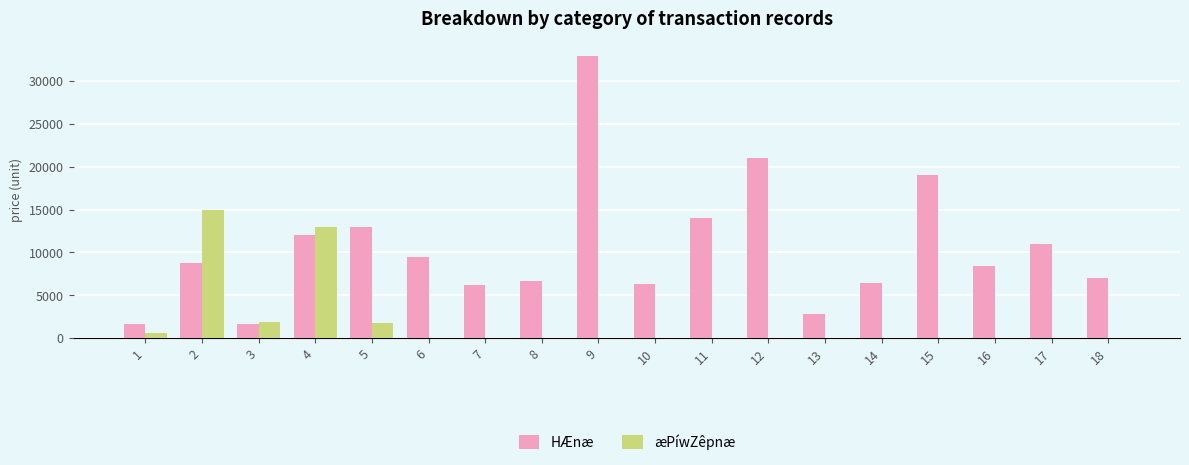

Are the bars grouped side by side (vs. stacked)?

Yes